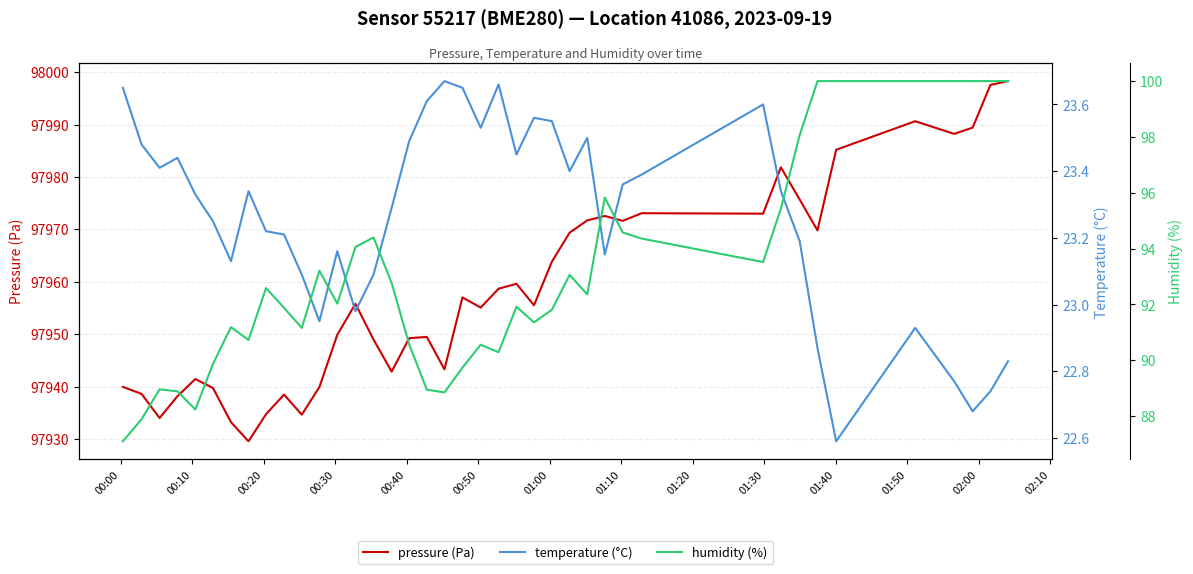

What position from the left is 01:10?

8